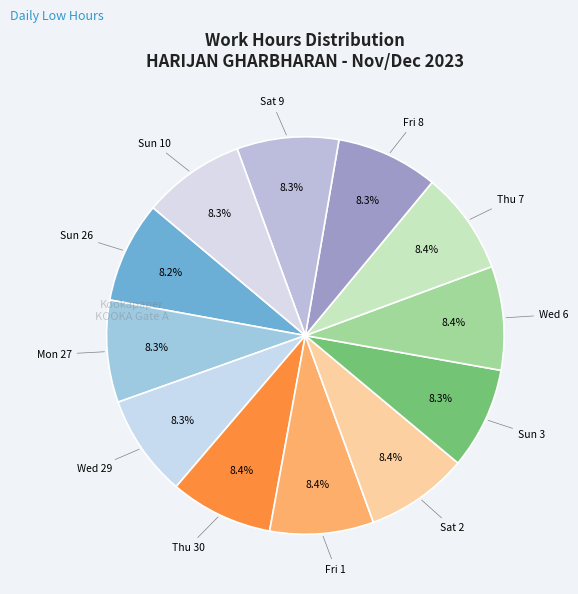

Does any single category account for the majority?

No